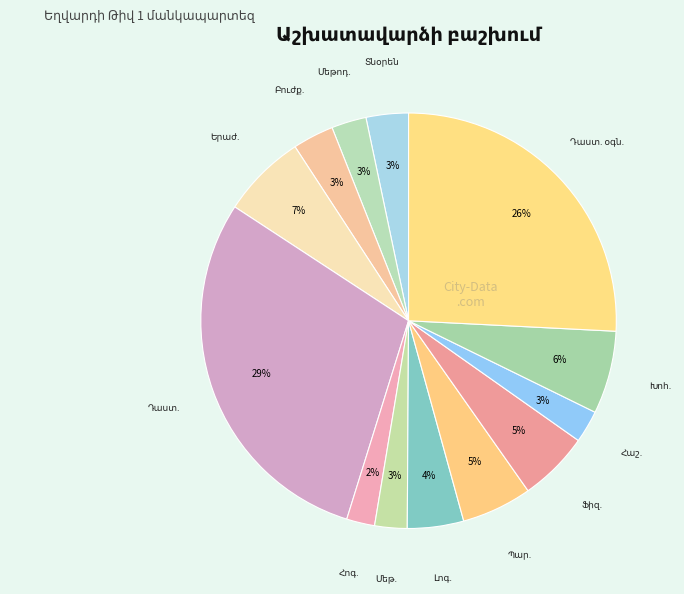

Count the number of slices in the pie.

13